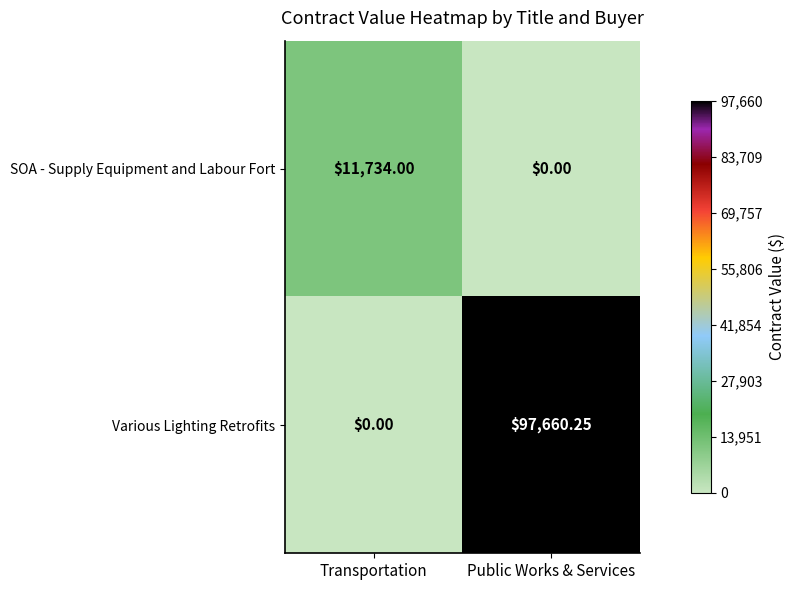

Which series has the largest range (max minus min)?

Various Lighting Retrofits